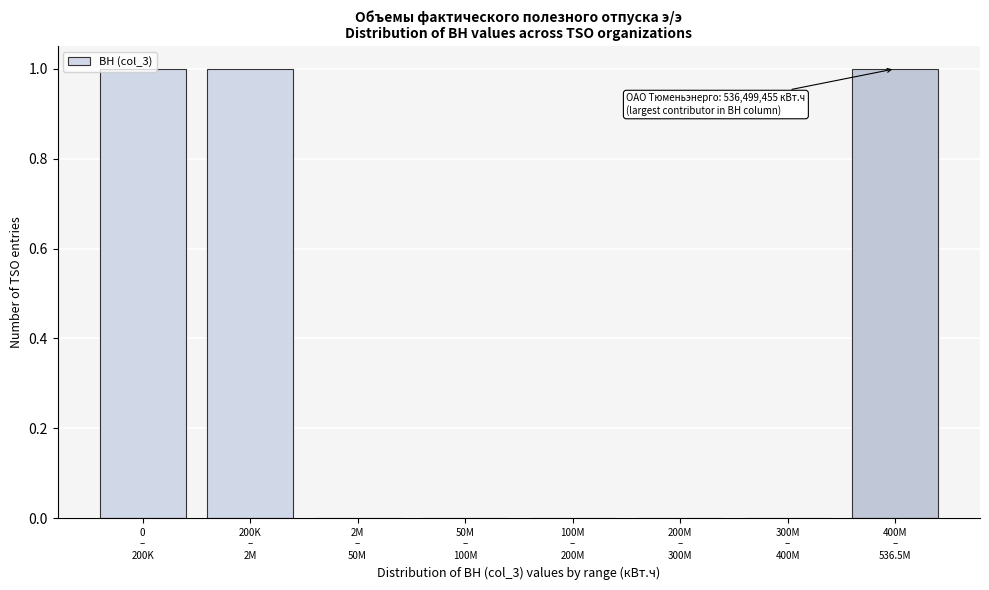

What is the sum of all values?

3